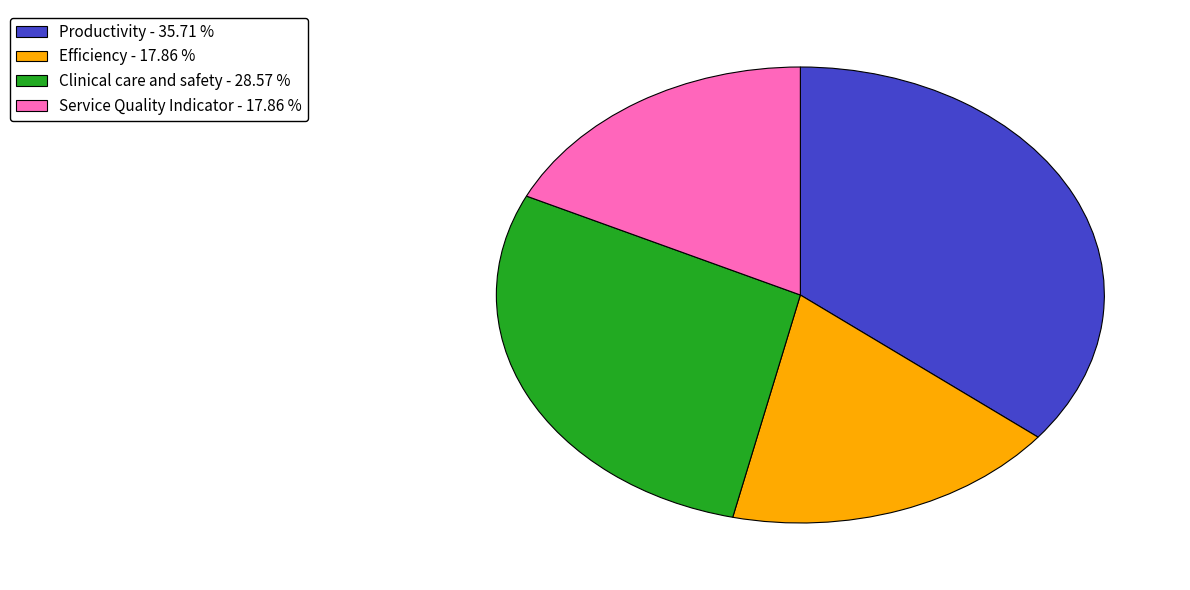

Between Productivity - 35.71 % and Clinical care and safety - 28.57 %, which is larger?

Productivity - 35.71 %